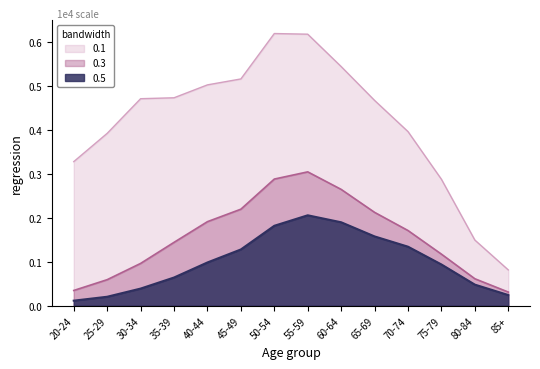

True or false: With condition and Diagnosed cross at least once.

False